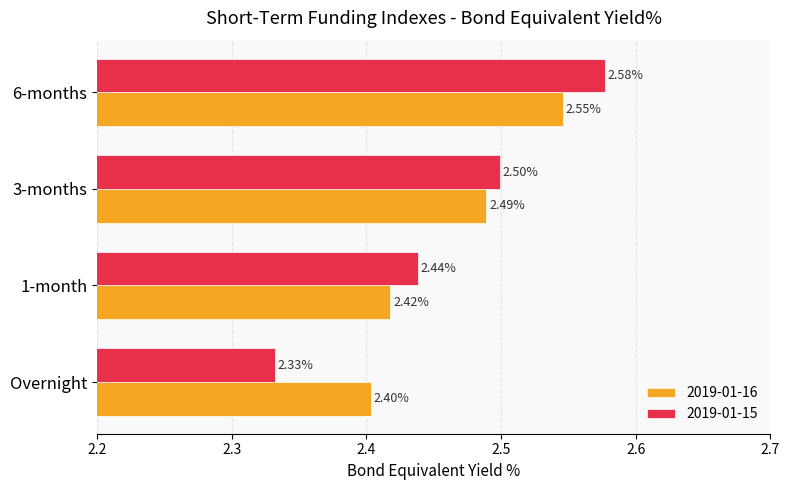

What is the average value of the 2019-01-16 series?

2.5